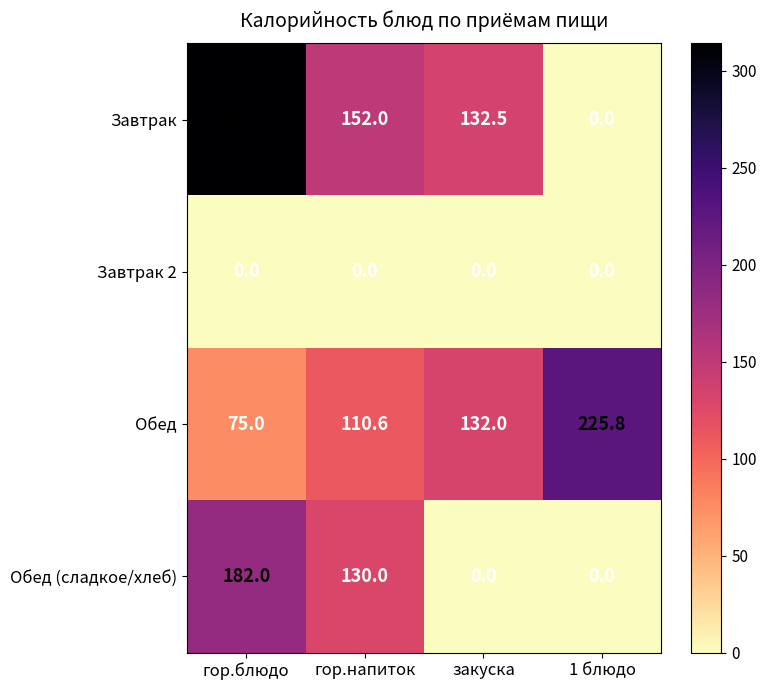

Rank the categories by Завтрак value from lowest to highest.

1 блюдо, закуска, гор.напиток, гор.блюдо